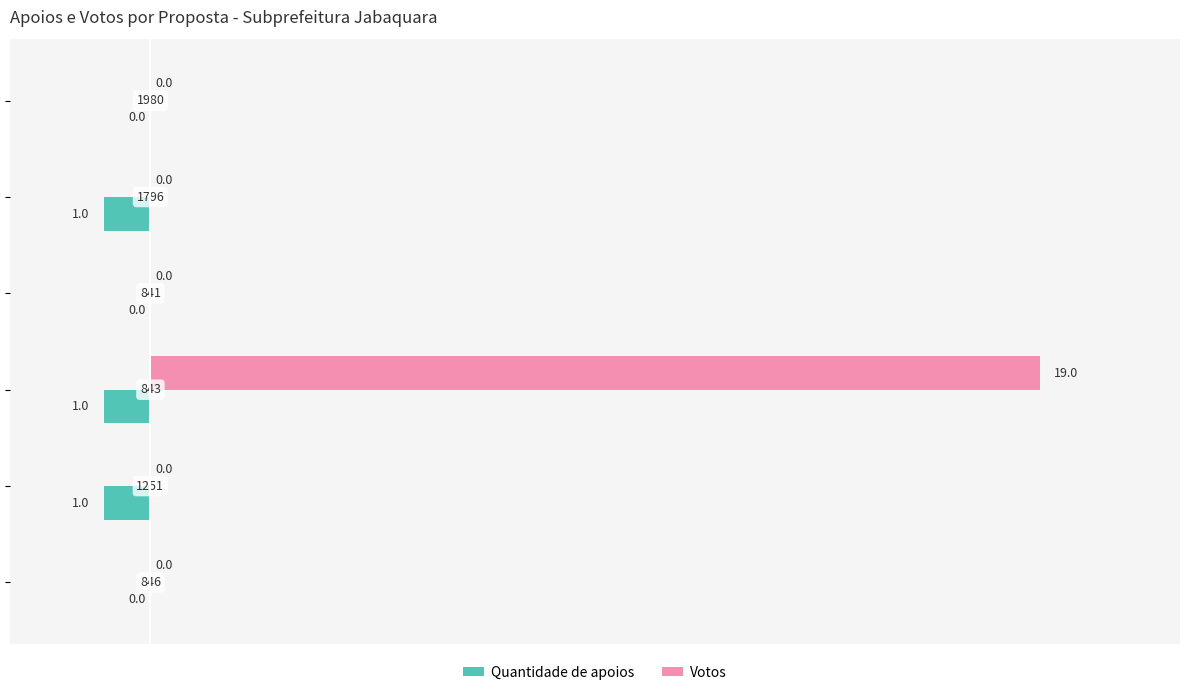

Which series has the largest total across all categories?

Votos